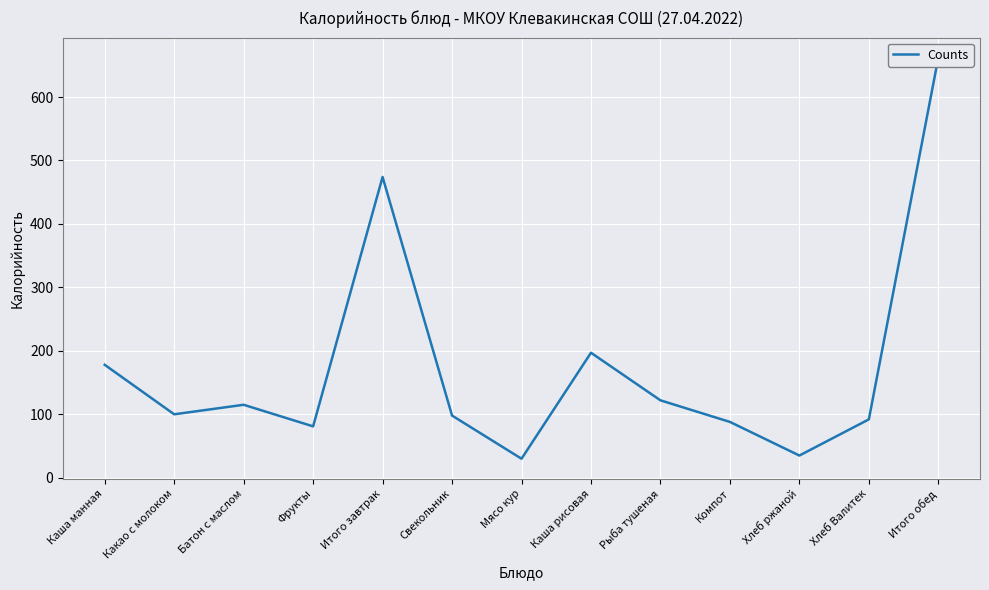

List the labels in order of value, smallest first.

Мясо кур, Хлеб ржаной, Фрукты, Компот, Хлеб Валитек, Свекольник, Какао с молоком, Батон с маслом, Рыба тушеная, Каша манная, Каша рисовая, Итого завтрак, Итого обед